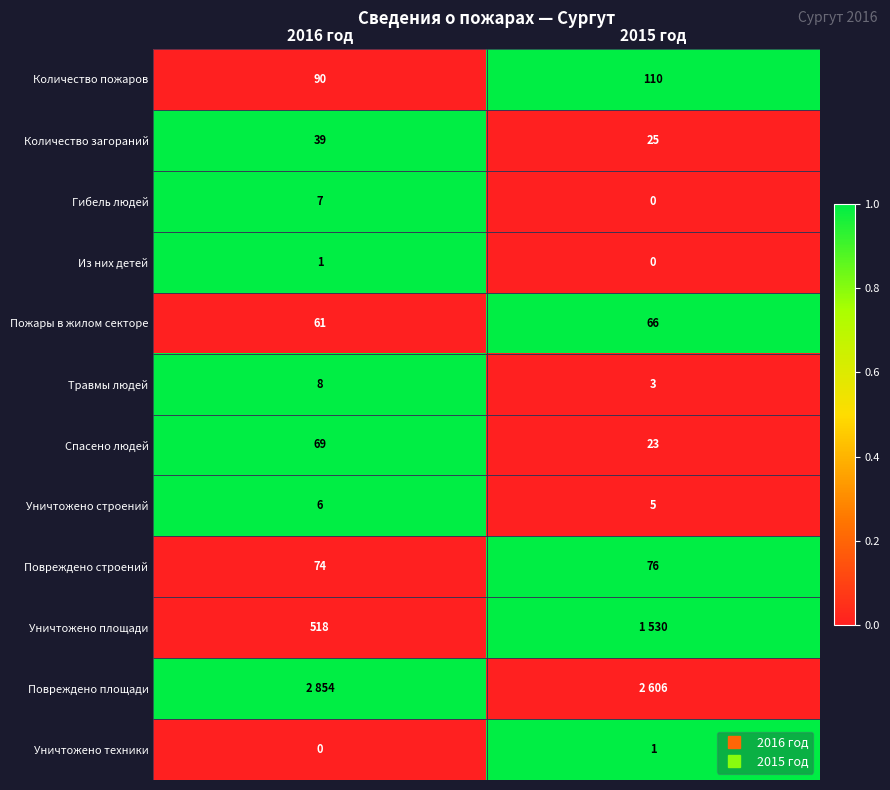

Between 2015 год and 2016 год, which is larger?

2015 год